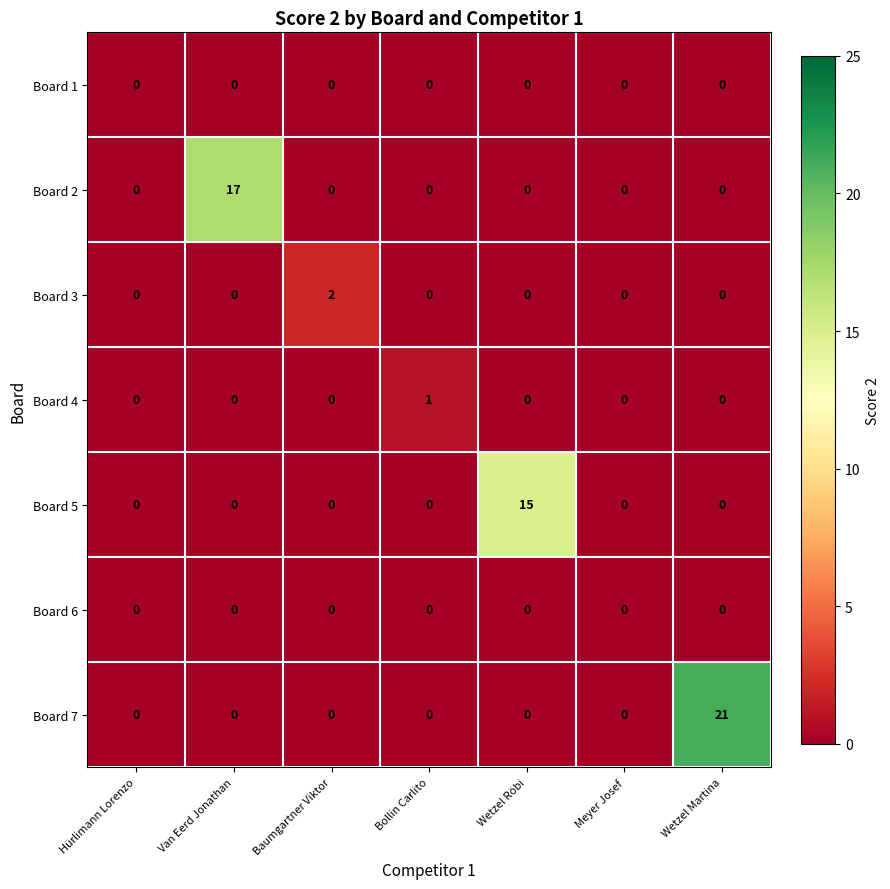

At which category is the sum across all series the highest?

Wetzel Martina